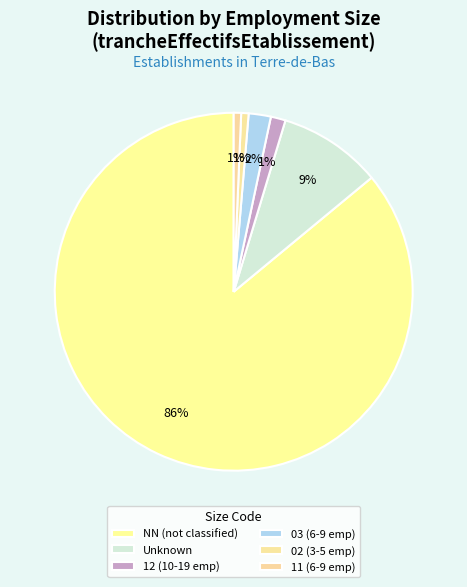

Which category accounts for the majority?

NN